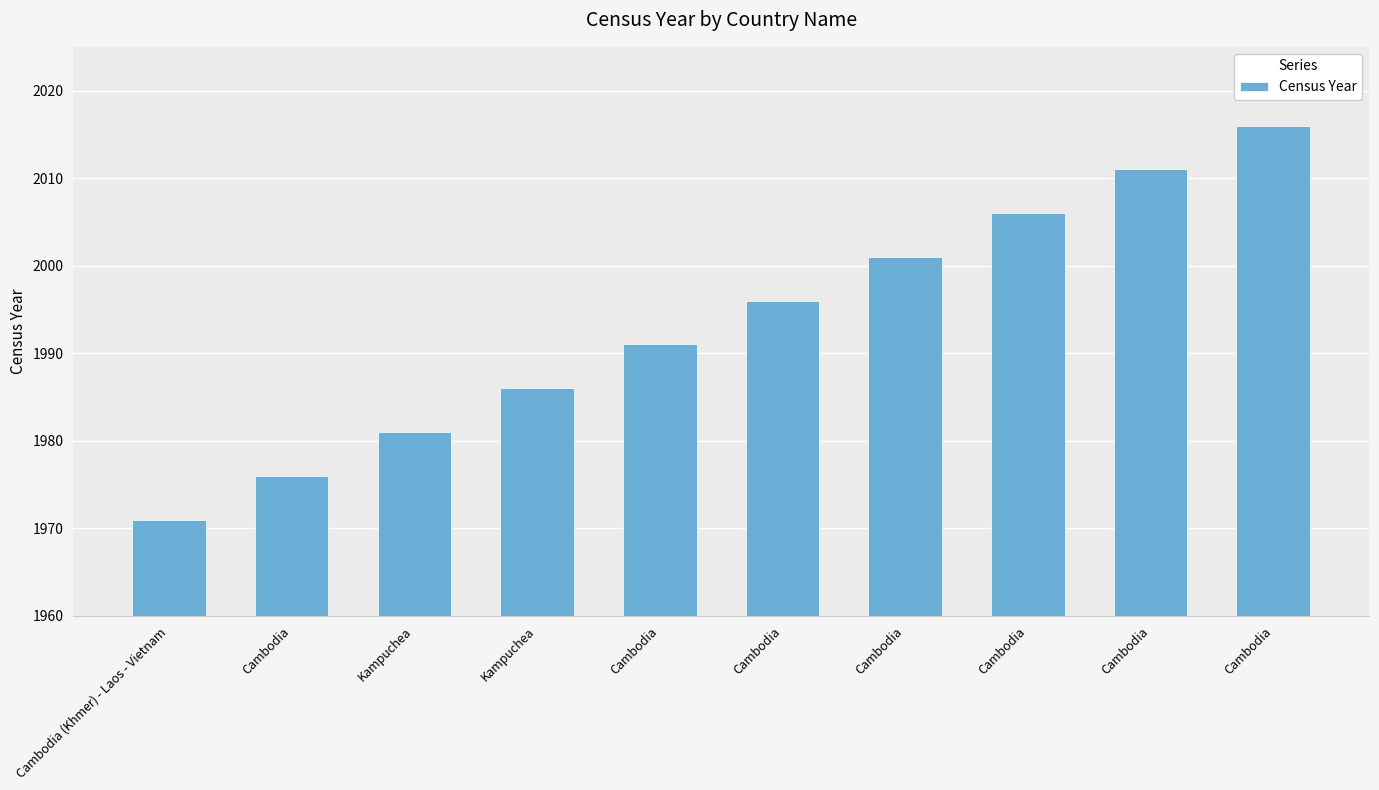

Count the number of data series in this chart.

1